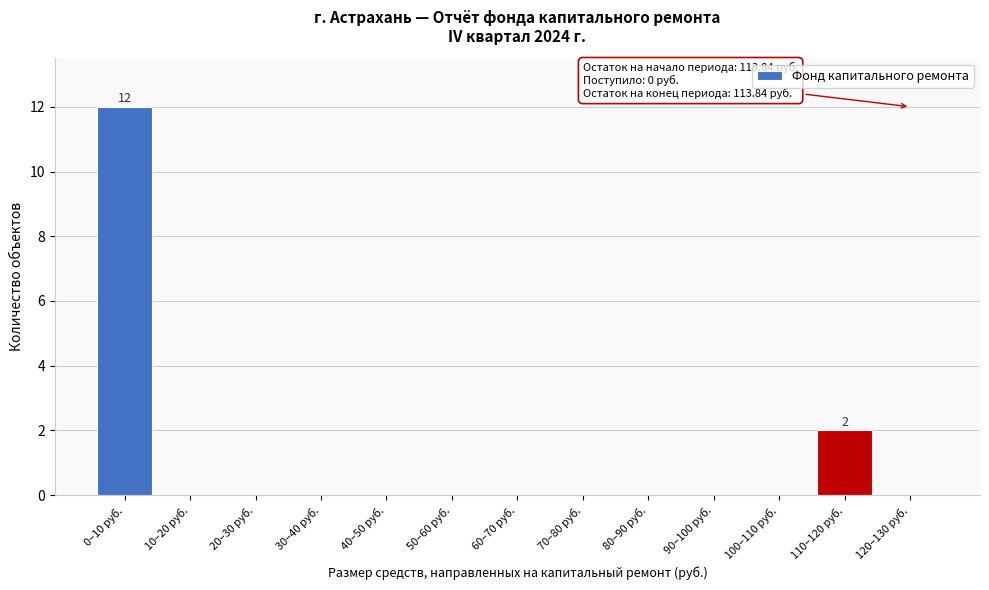

Reading right to left, extract all data points from this chart.

120–130 руб.=0	110–120 руб.=2	100–110 руб.=0	90–100 руб.=0	80–90 руб.=0	70–80 руб.=0	60–70 руб.=0	50–60 руб.=0	40–50 руб.=0	30–40 руб.=0	20–30 руб.=0	10–20 руб.=0	0–10 руб.=12